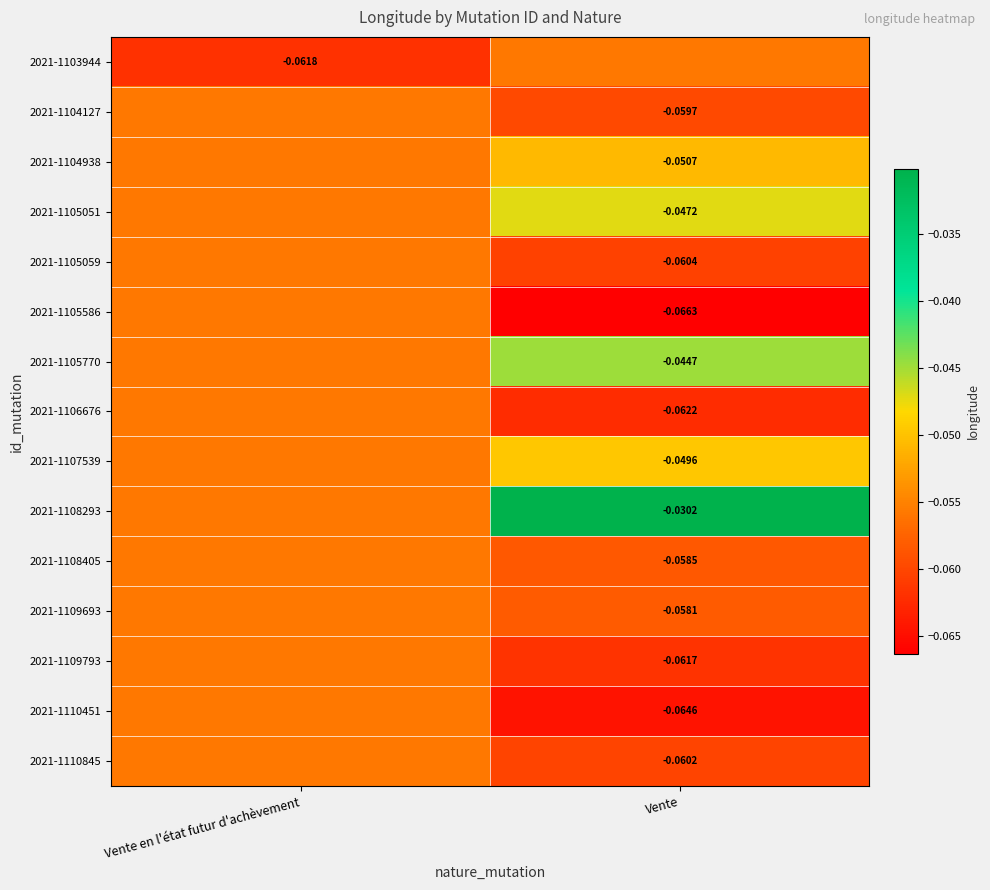

Rank the series at Vente en l'état futur d'achèvement from highest to lowest value.

2021-1104127, 2021-1104938, 2021-1105051, 2021-1105059, 2021-1105586, 2021-1105770, 2021-1106676, 2021-1107539, 2021-1108293, 2021-1108405, 2021-1109693, 2021-1109793, 2021-1110451, 2021-1110845, 2021-1103944